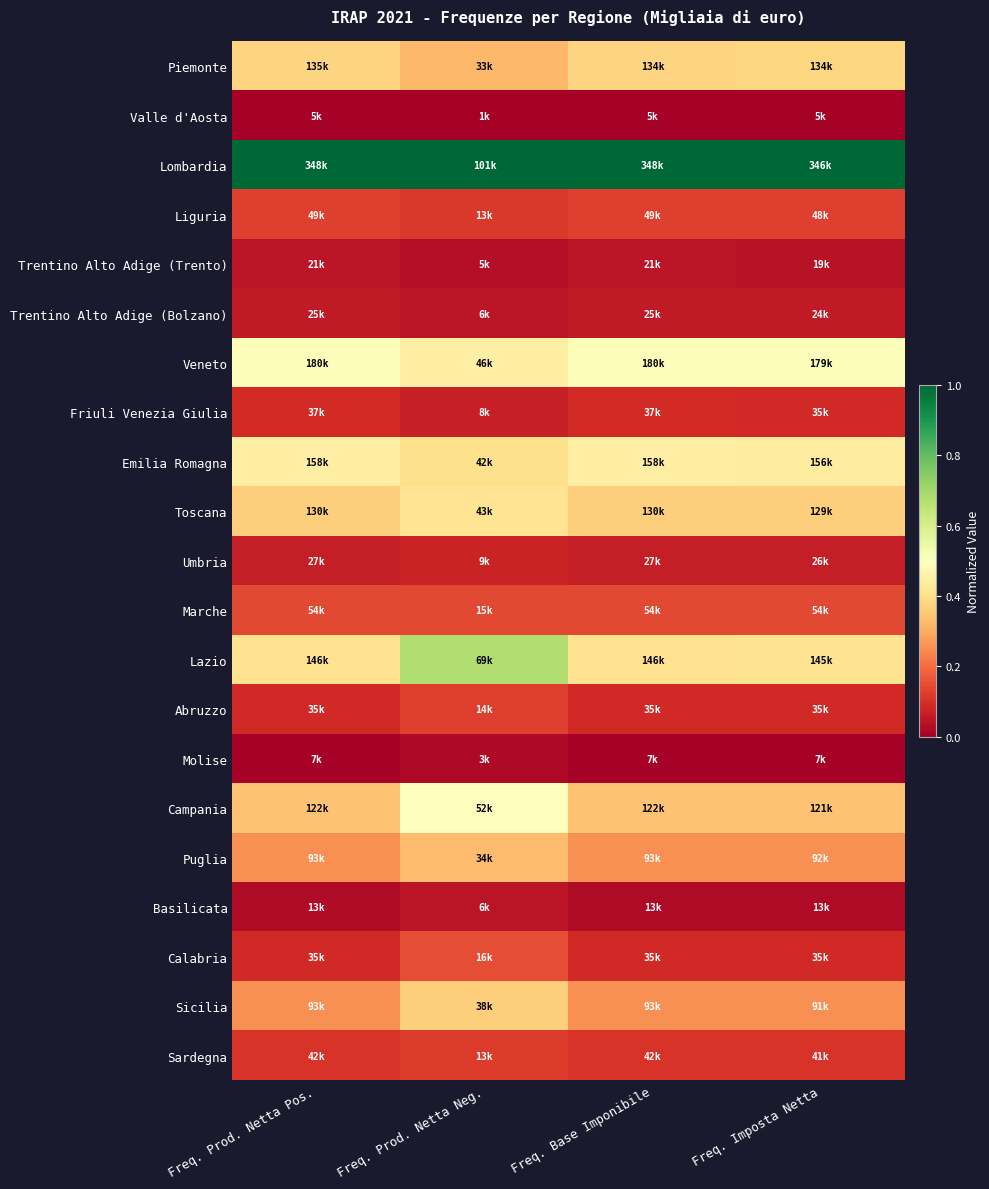

Count the number of categories in the chart.

4